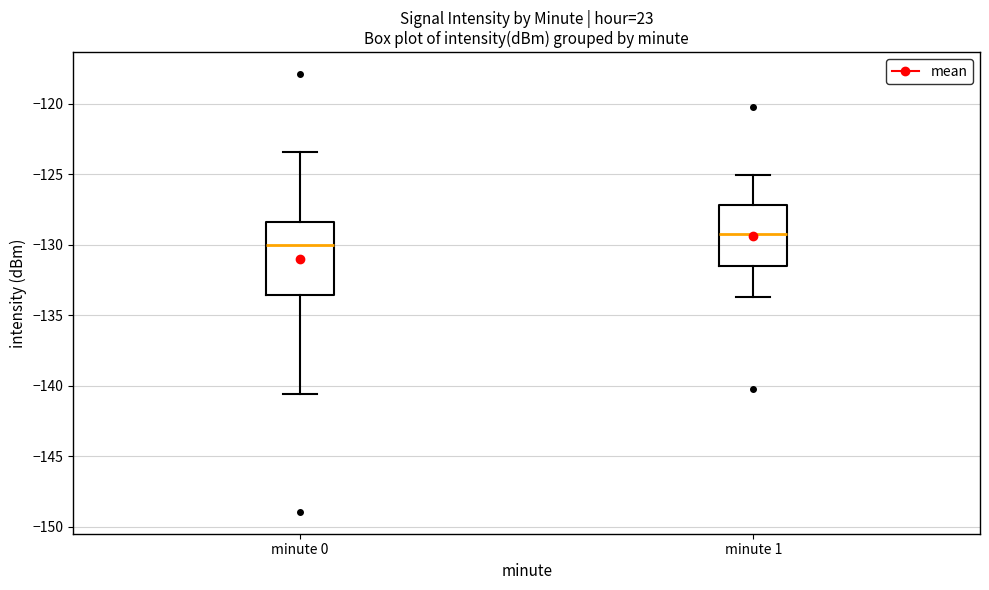

Which box is the tallest, from its lower edge to its upper edge?

minute 0